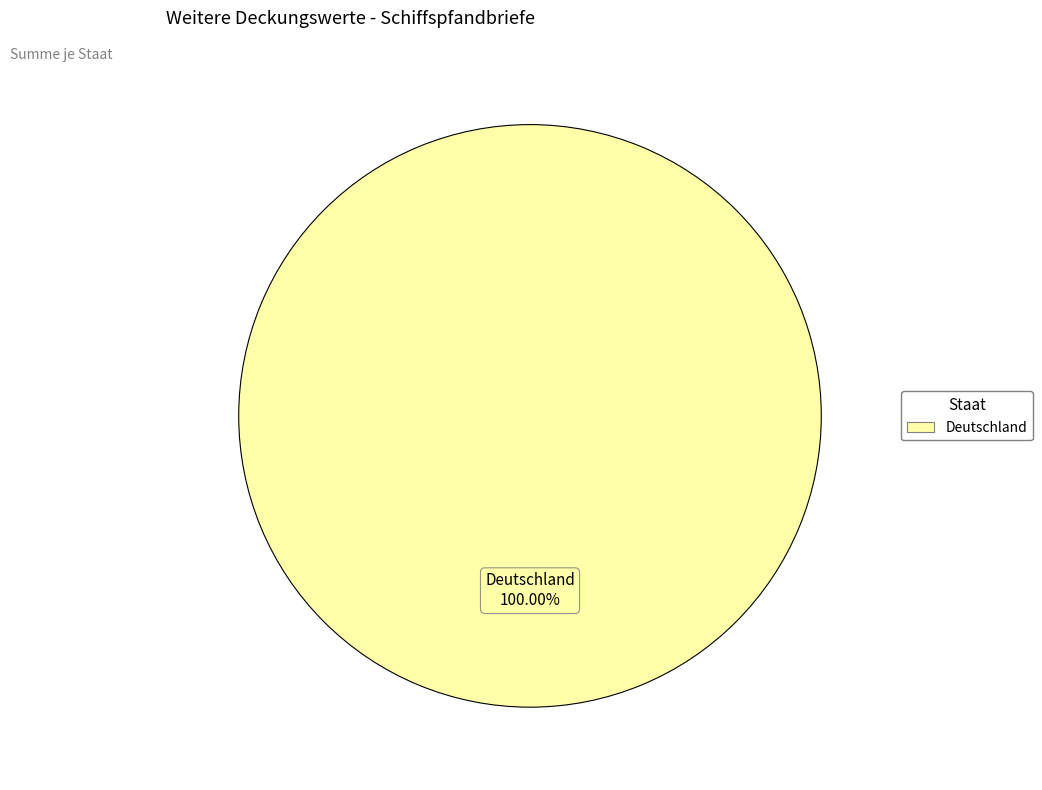

Is there any slice that represents more than half of the pie?

Yes